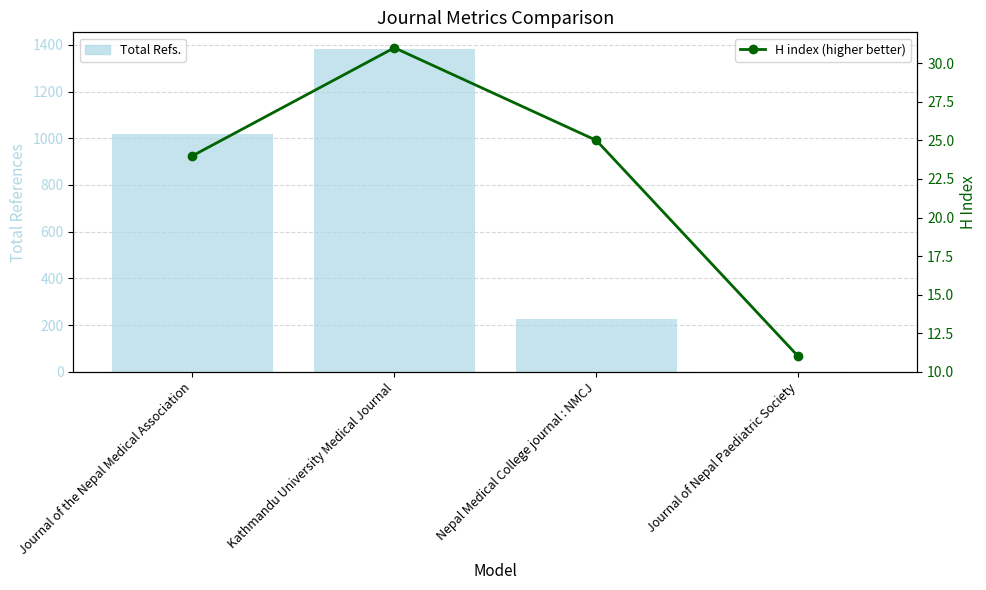

At Kathmandu University Medical Journal, list the series in order from largest to smallest.

Total Refs., H index (higher better)